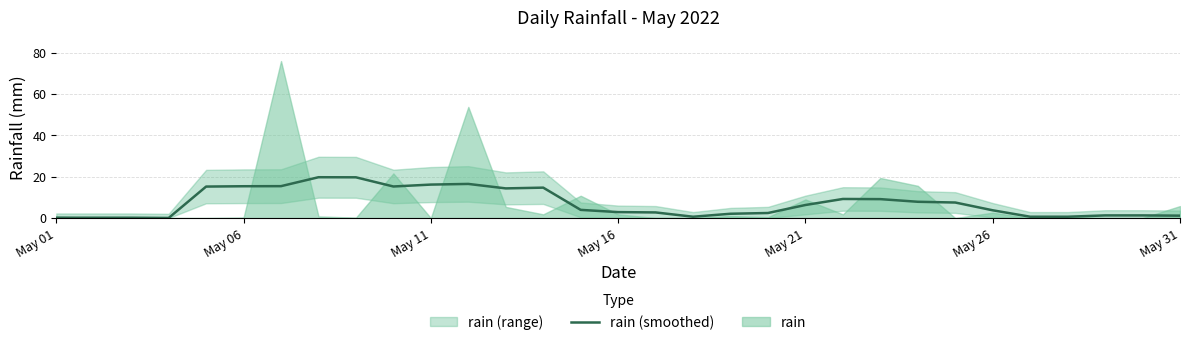

The rain (smoothed) series shows 3.8 at May 26. True or false?

True